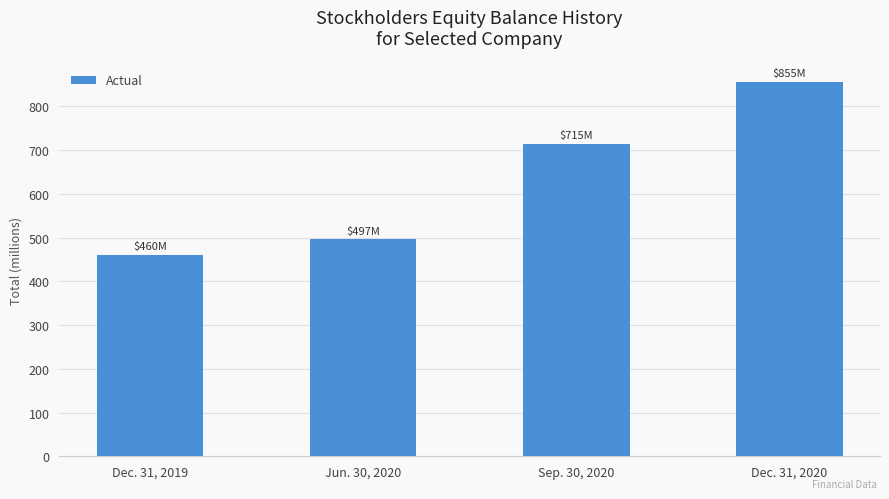

At which category does the chart reach its peak across all series?

Dec. 31, 2020